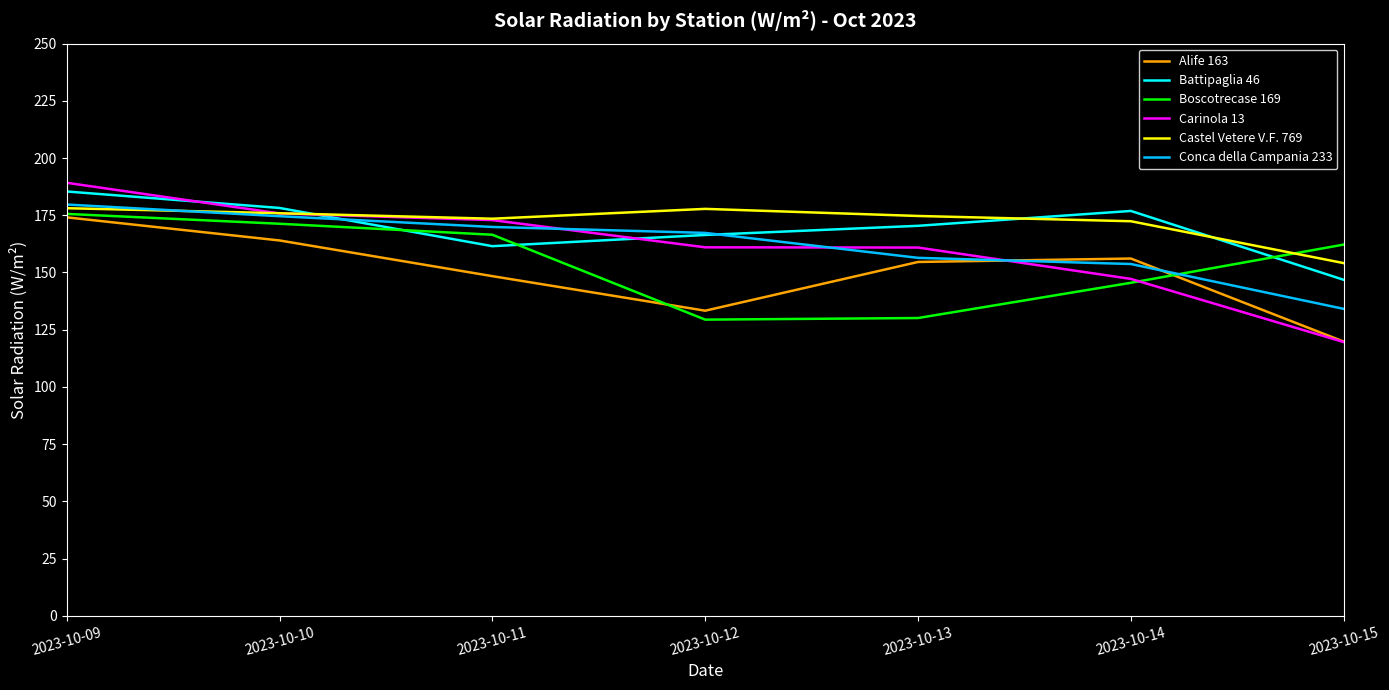

What is the spread (max minus min) of values at 2023-10-10?

14.2